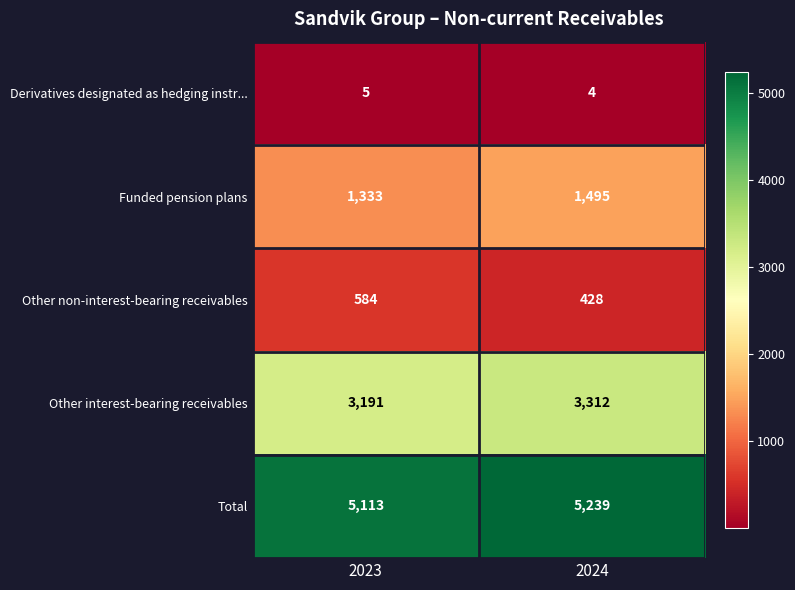

Which series has the largest range (max minus min)?

Funded pension plans